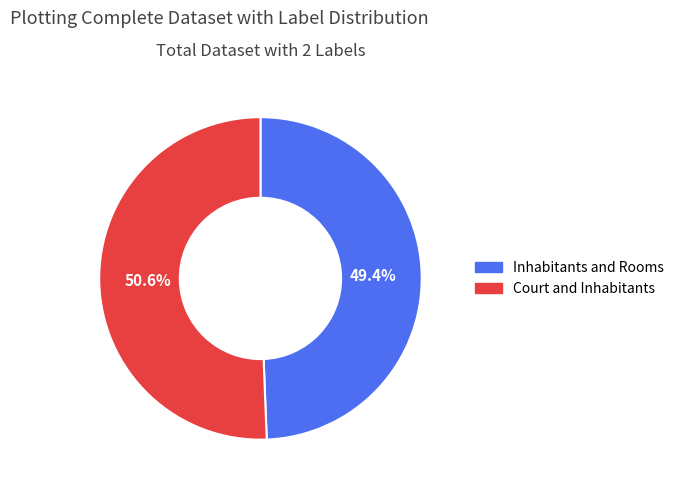

Is it true that Inhabitants and Rooms is 37% of the pie?

False